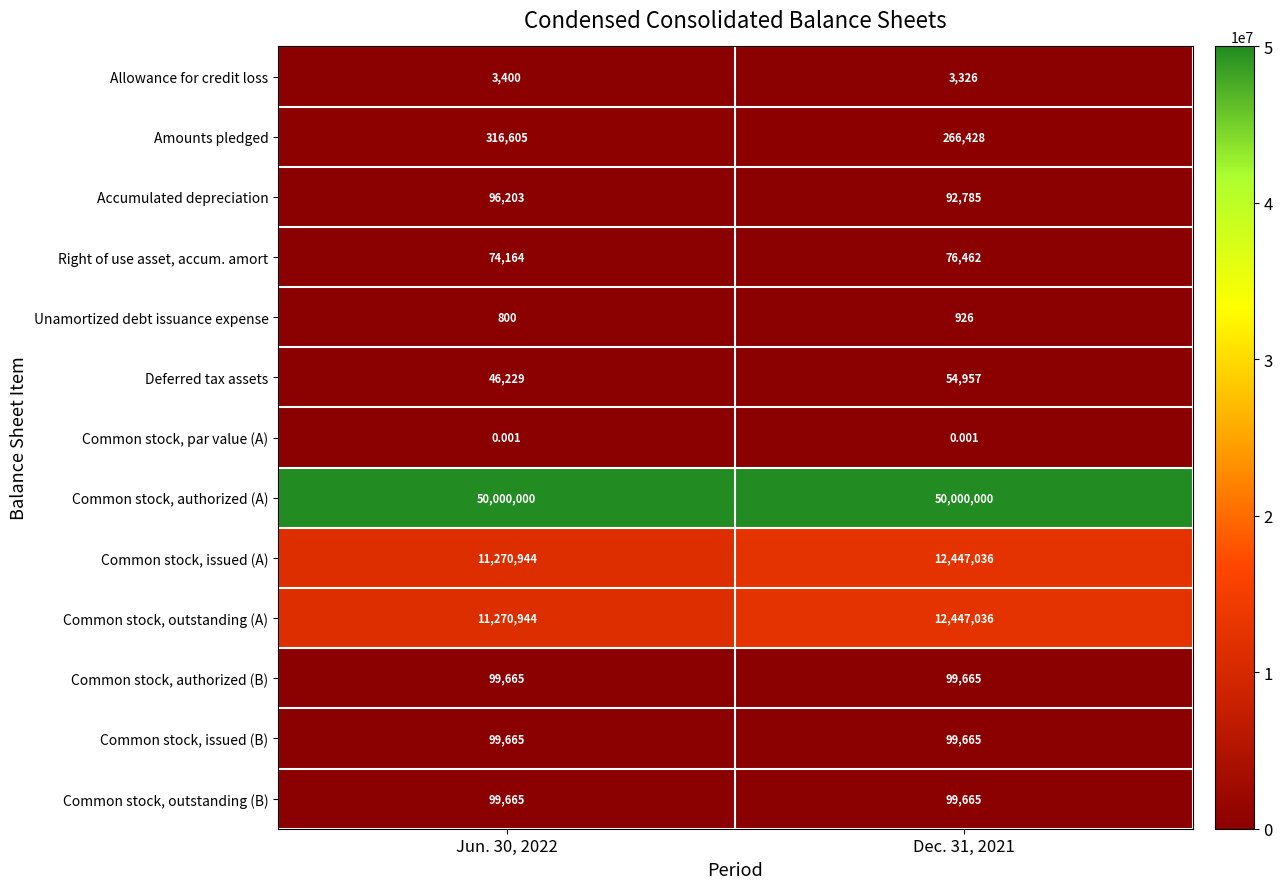

Is the value of Amounts pledged at Dec. 31, 2021 greater than the value of Common stock, outstanding (B) at Jun. 30, 2022?

Yes